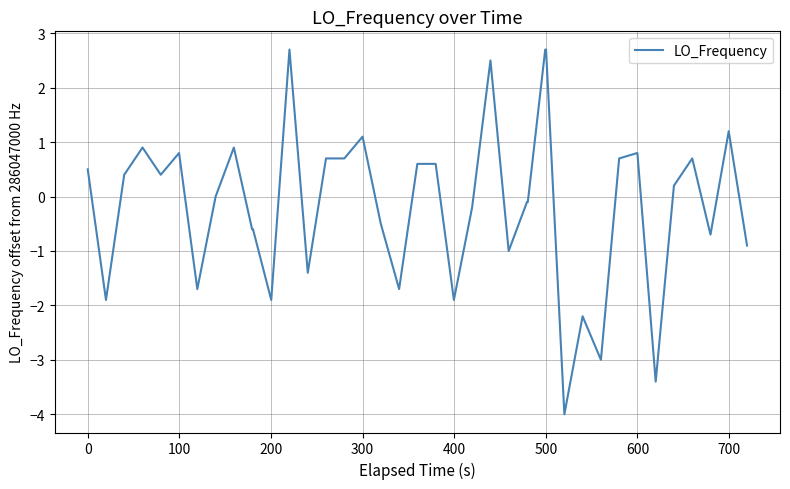

What is the difference between the maximum and second lowest values?

6.1